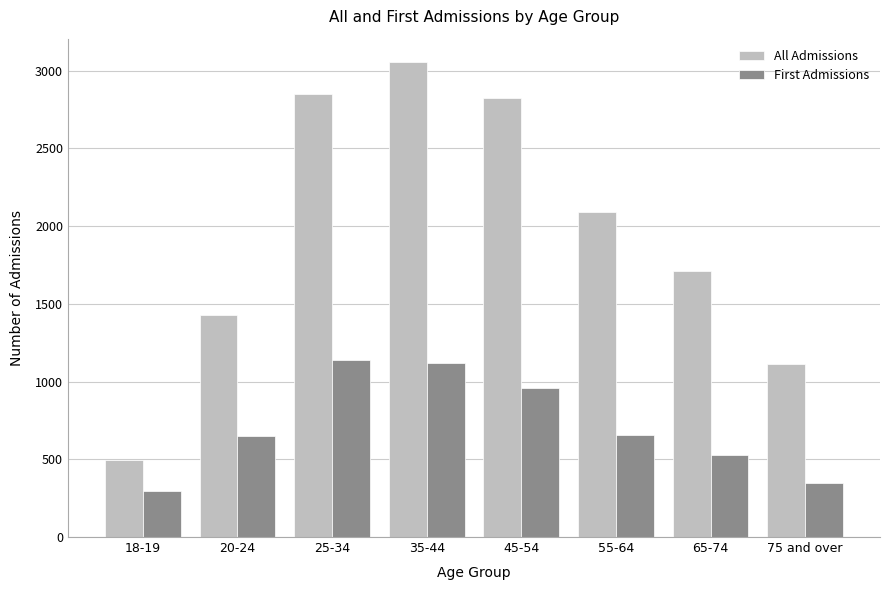

Count the number of data series in this chart.

2